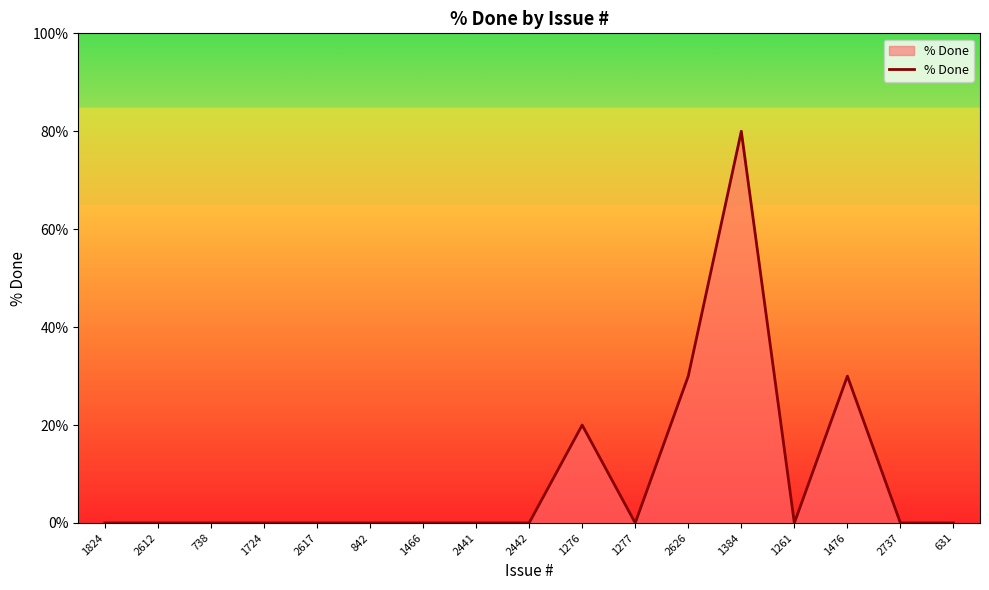

Which label corresponds to the largest value in the chart?

1384